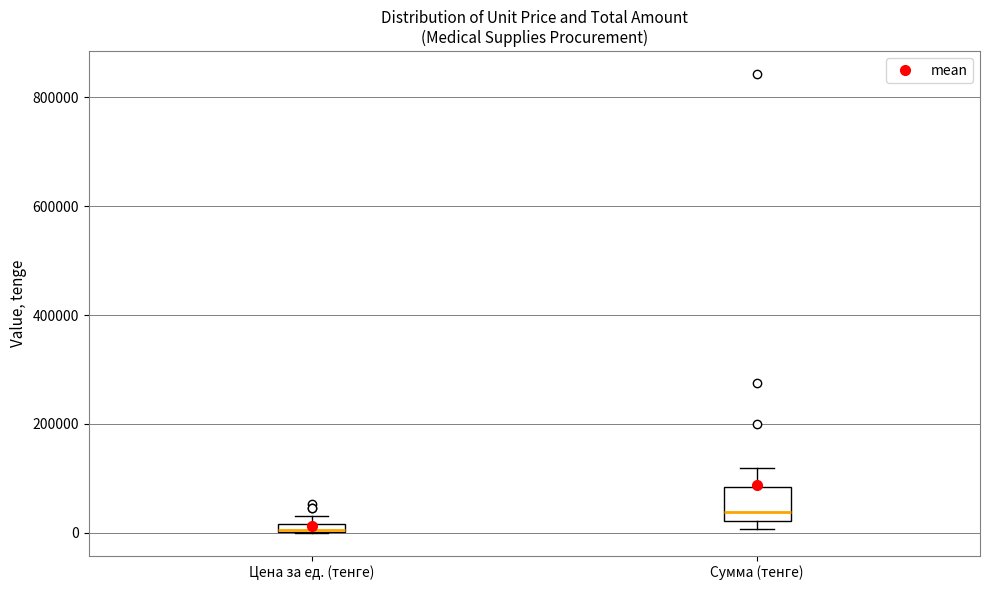

Which box's median line is the highest?

Сумма (тенге)